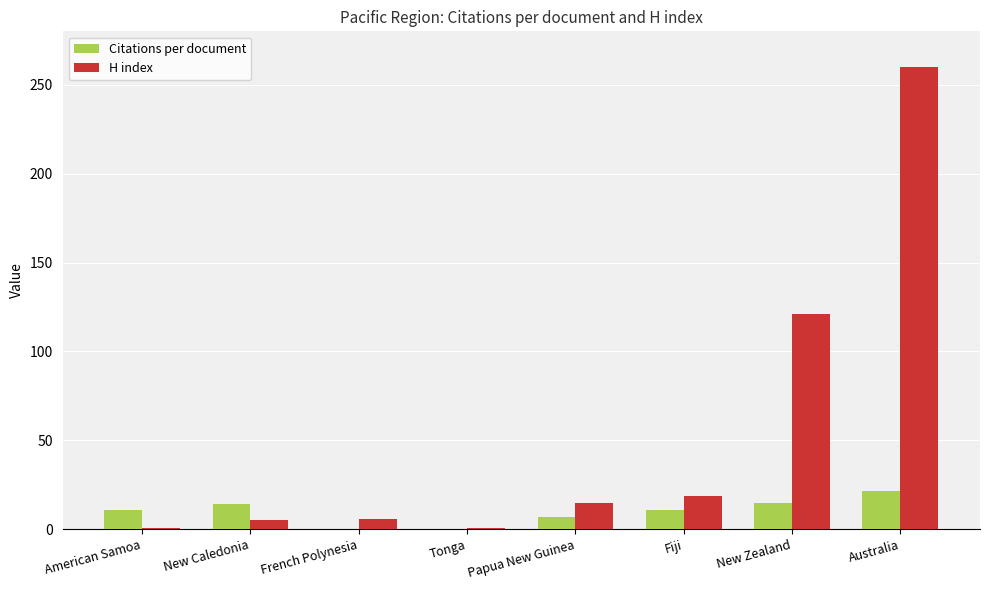

What is the sum of all Citations per document values?

79.5